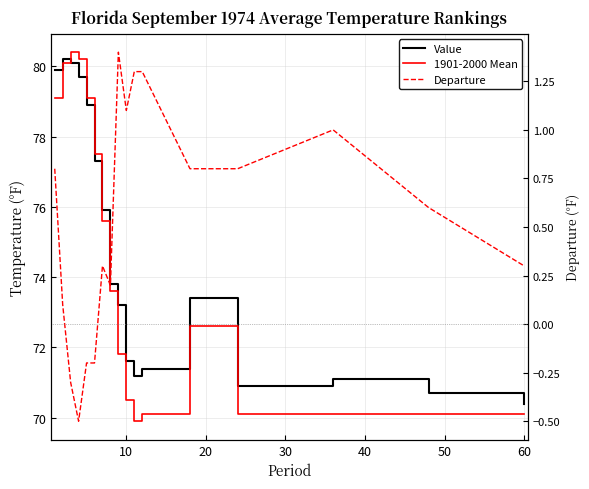

Rank the series by their maximum value, from lowest to highest.

Departure, Value, 1901-2000 Mean